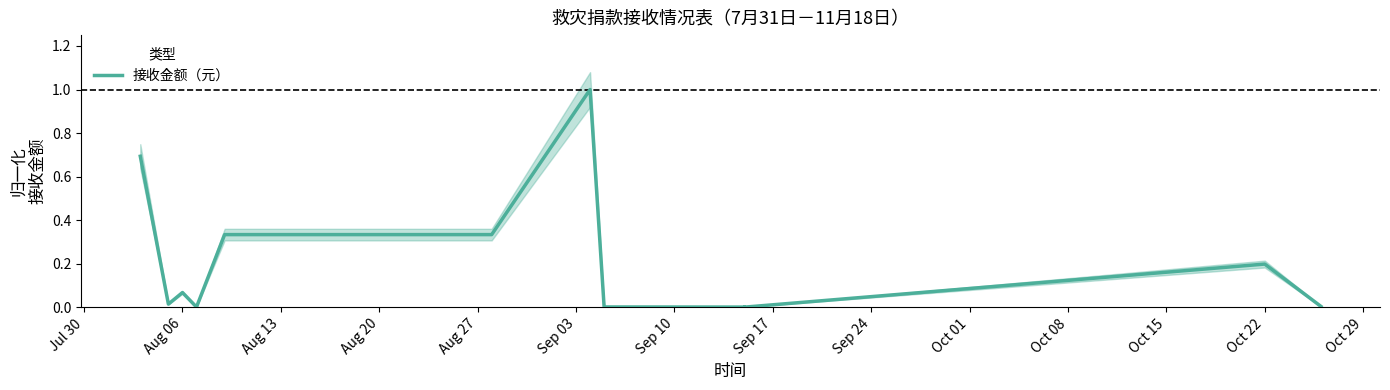

What is the label of the 13th point from the left?

Oct 22